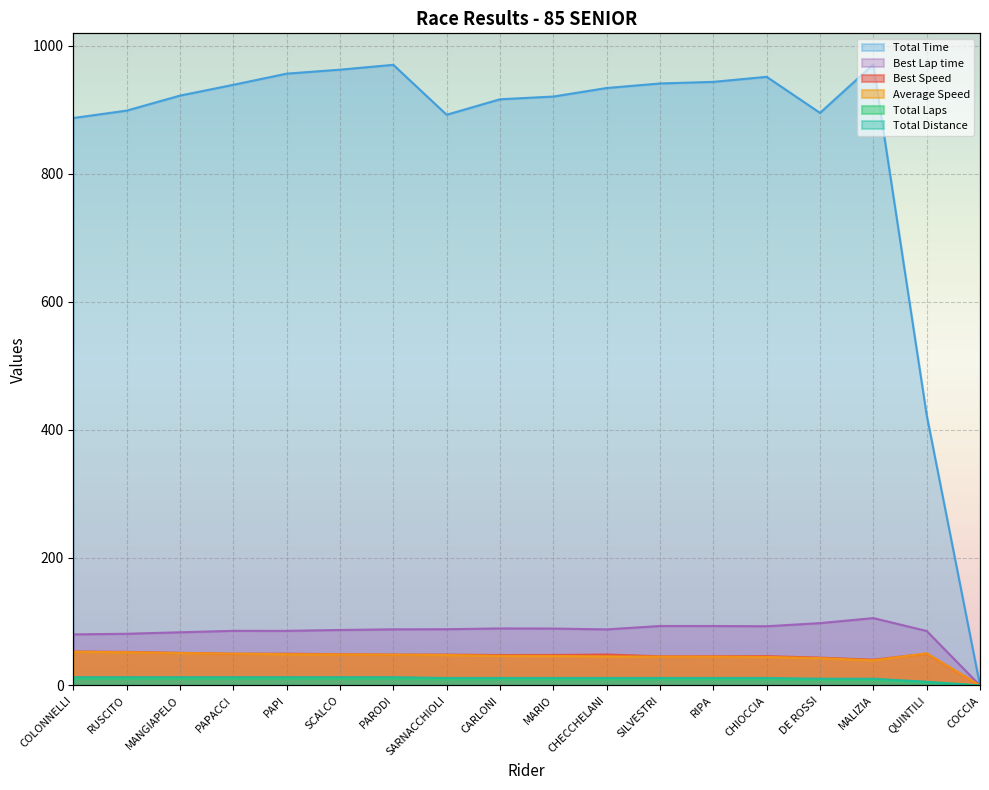

Between MANGIAPELO and PAPI, which series saw the biggest shift?

Total Time